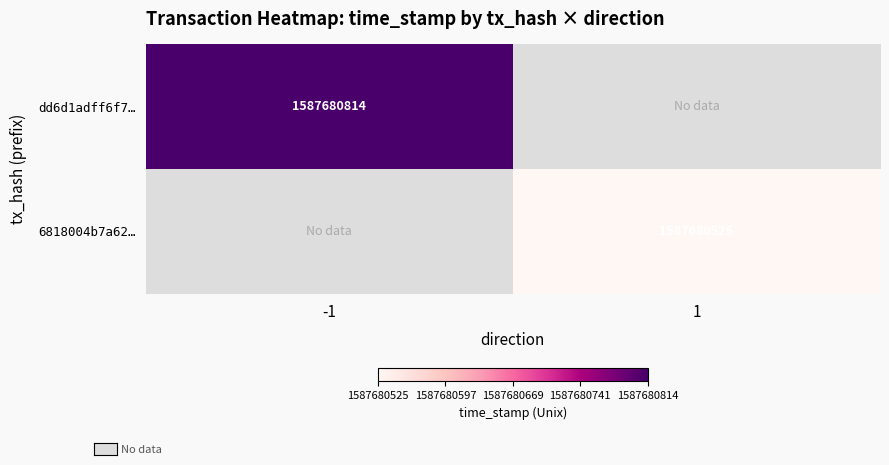

Is it true that 6818004b7a62… equals 2248550053 at 1?

False